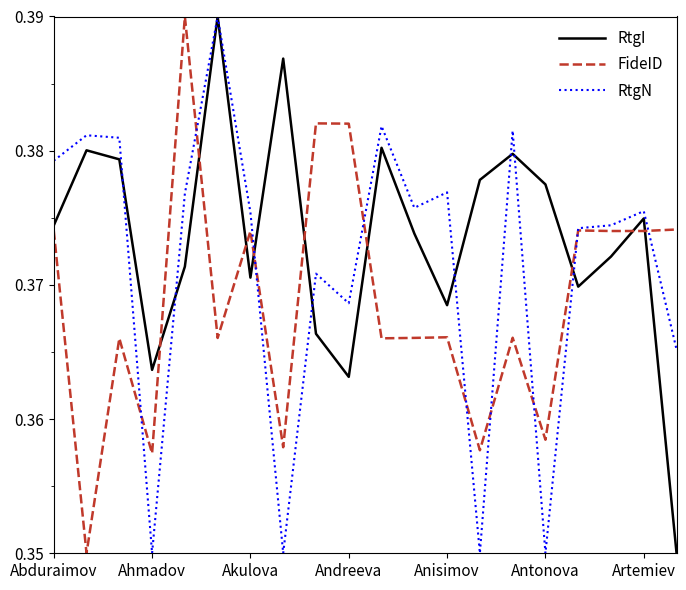

Which series has the largest total across all categories?

RtgI